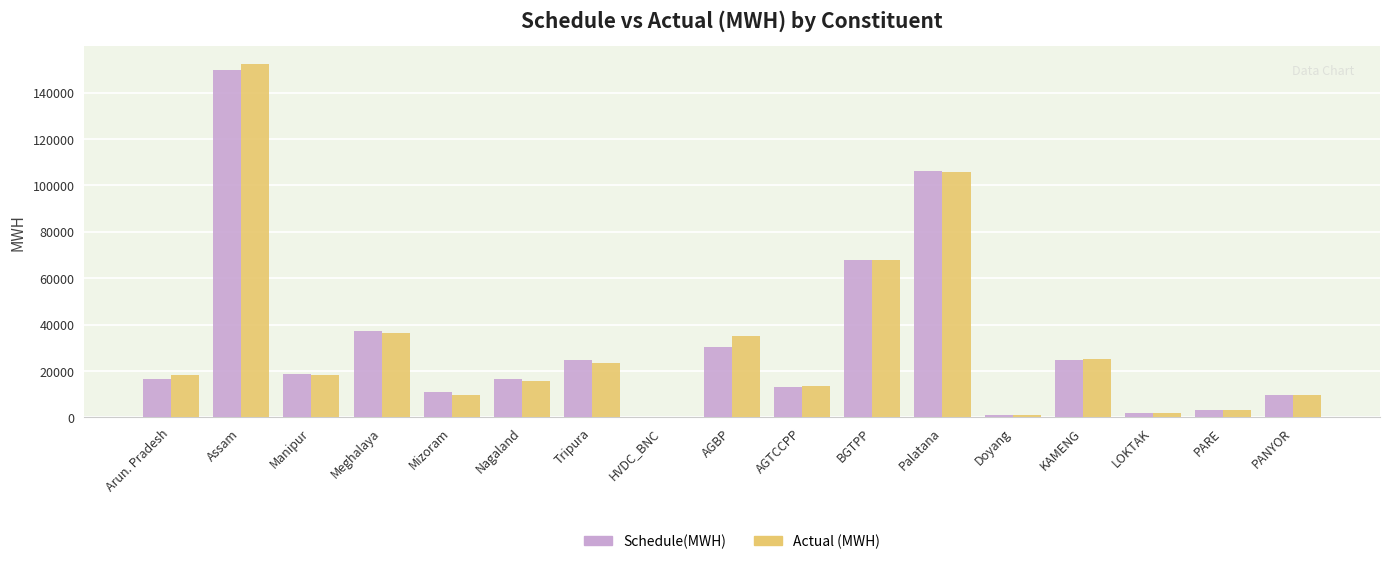

What is the sum of the Actual (MWH) values at Doyang and BGTPP?

68601.9